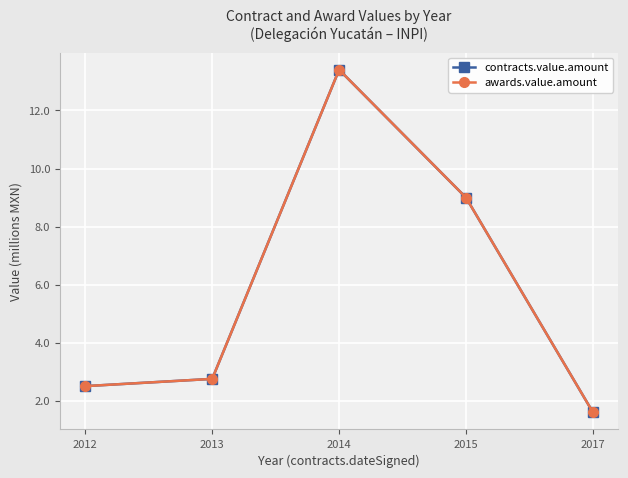

True or false: awards.value.amount and contracts.value.amount intersect in this chart.

False